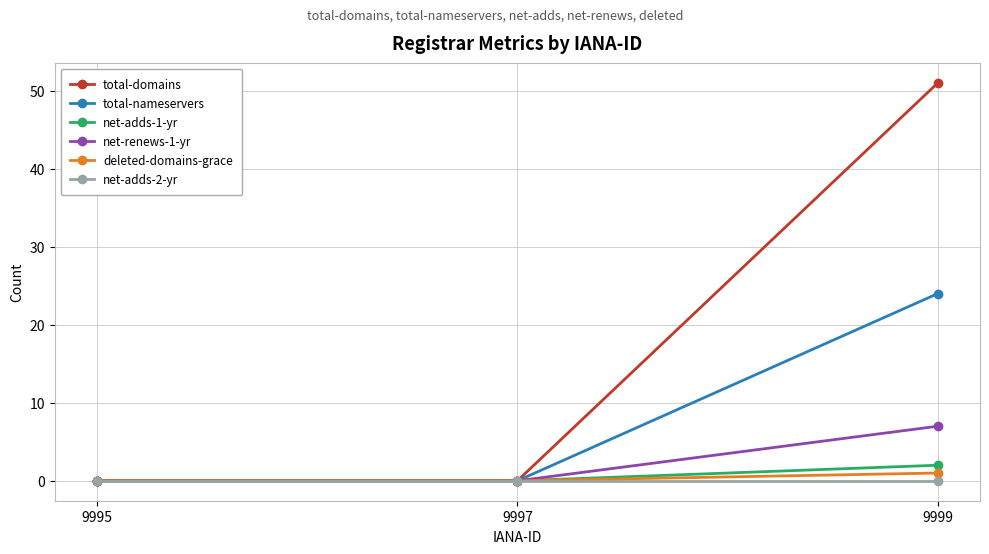

Which series has the largest total across all categories?

total-domains